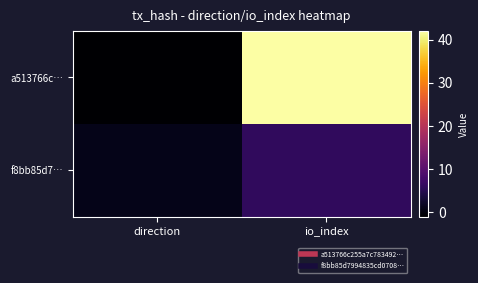

At which category does the chart reach its minimum across all series?

direction